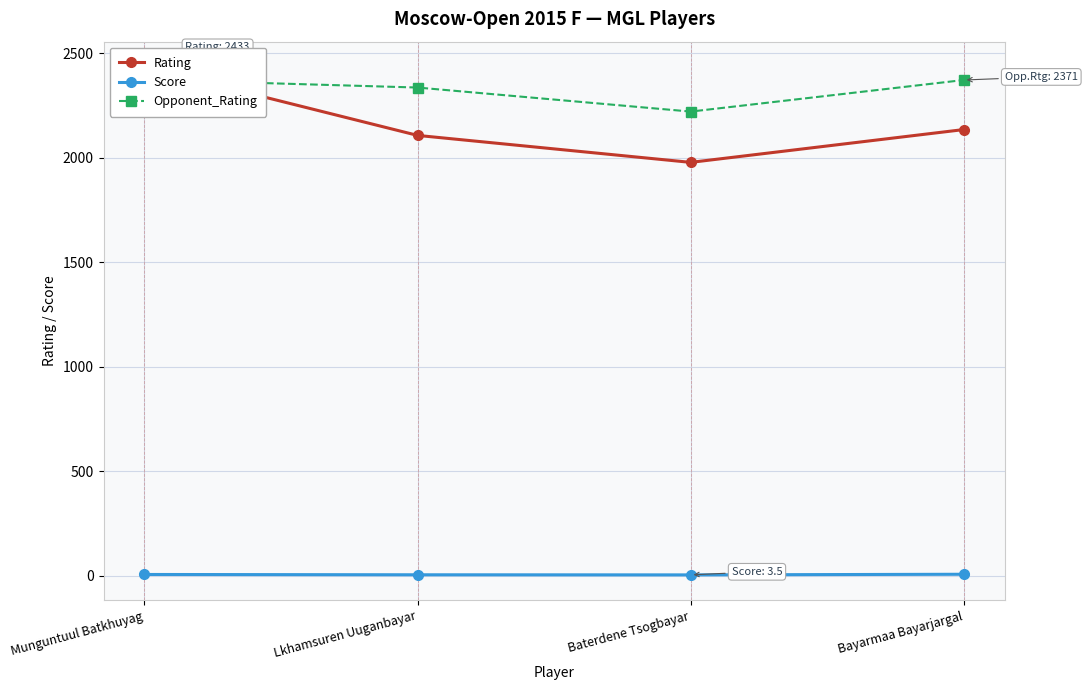

At which category is the sum across all series the highest?

Munguntuul Batkhuyag